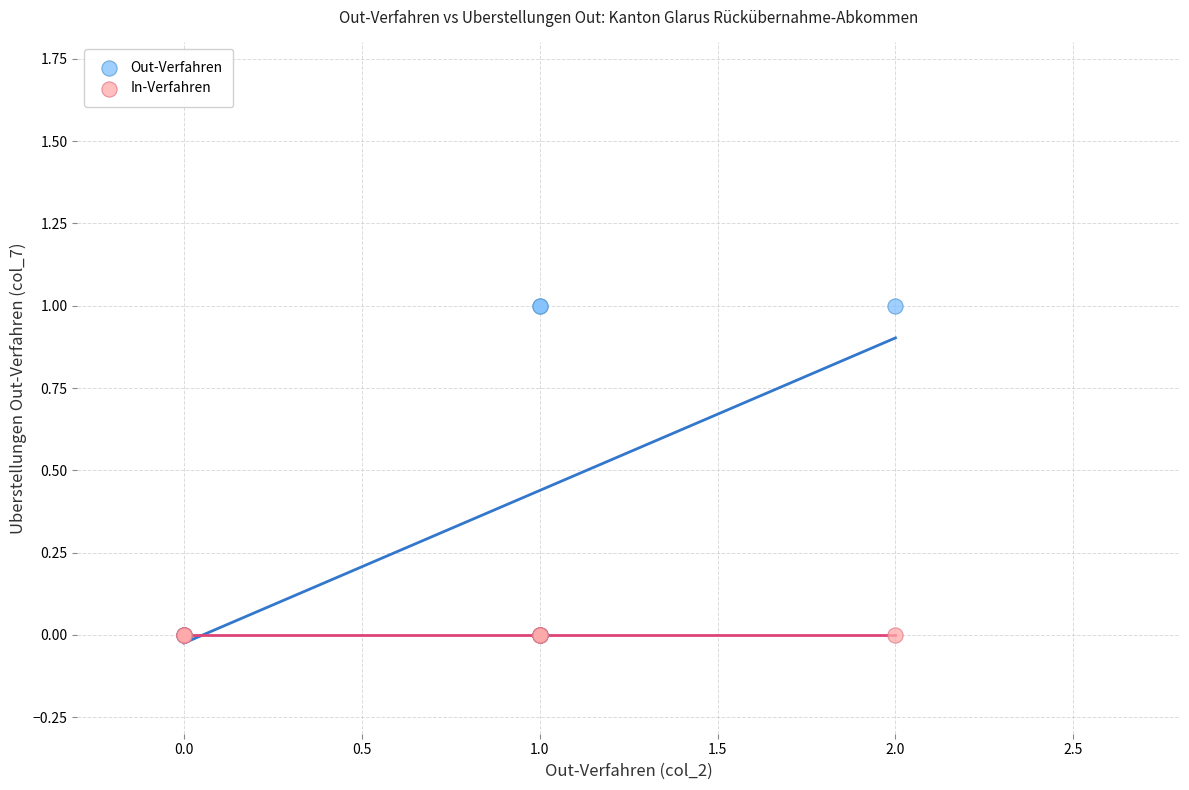

Which series reaches the maximum Y coordinate?

Out-Verfahren